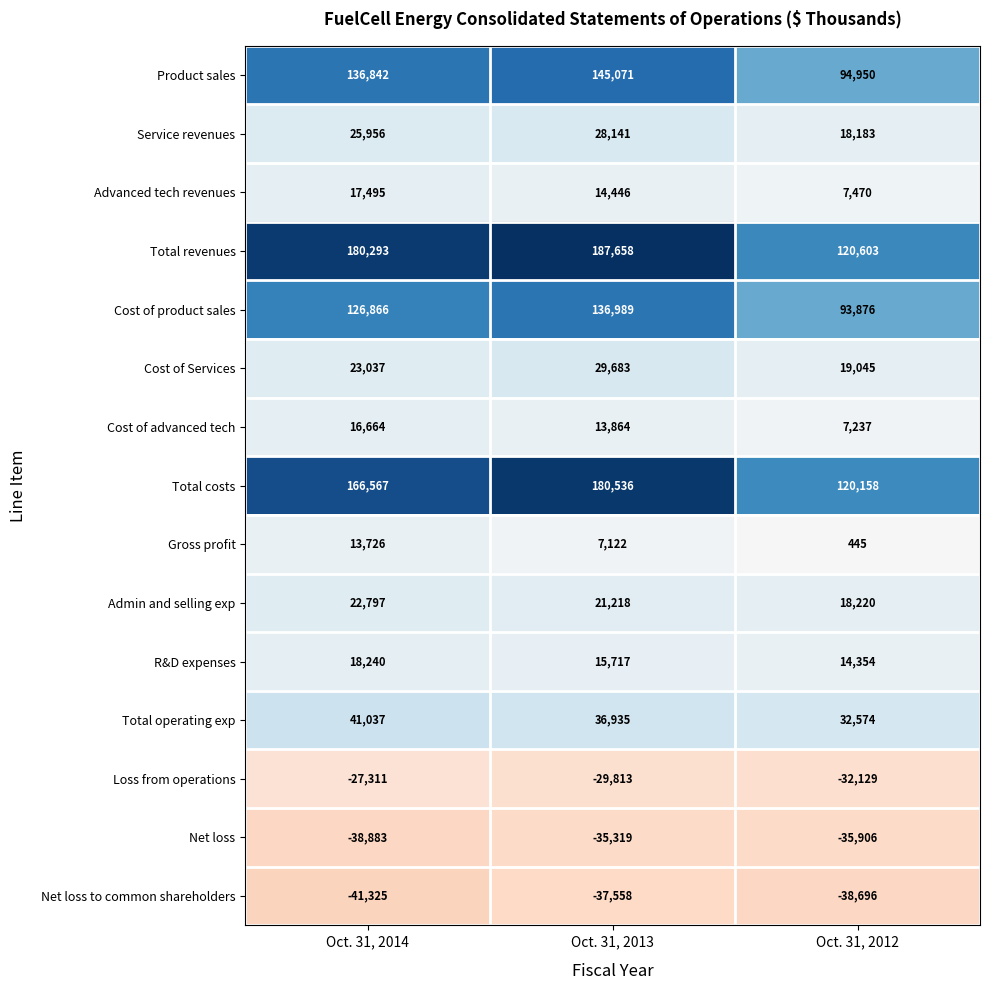

What is the sum of all Advanced tech revenues values?

39411